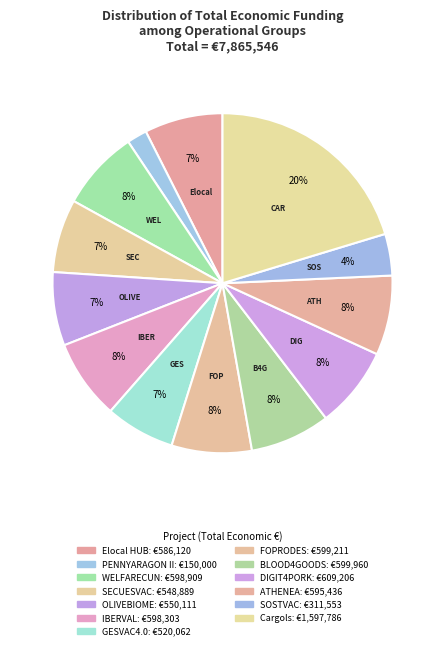

The BLOOD4GOODS slice represents 13% of the pie. True or false?

False